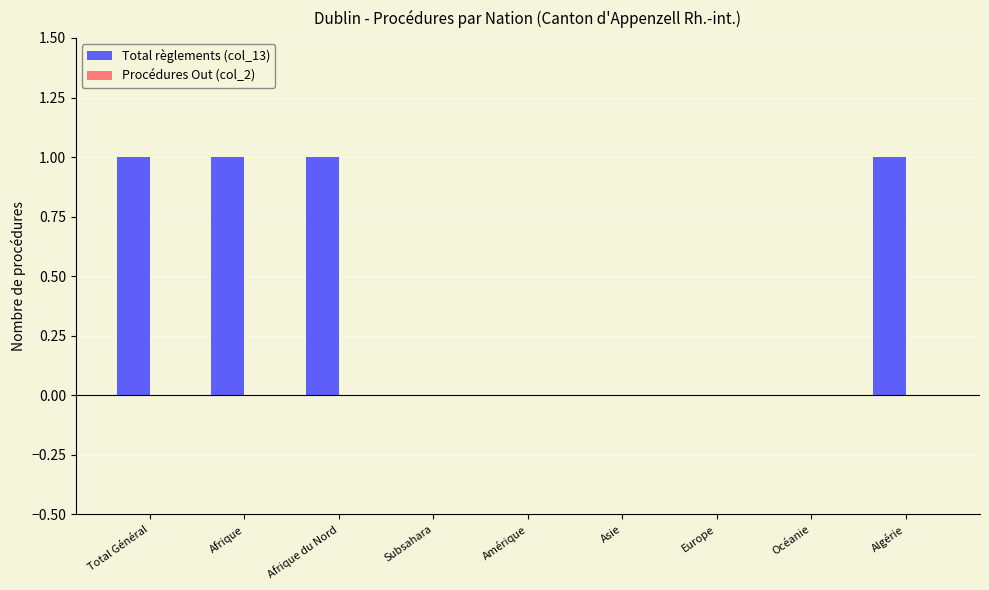

What is the greatest value displayed?

1